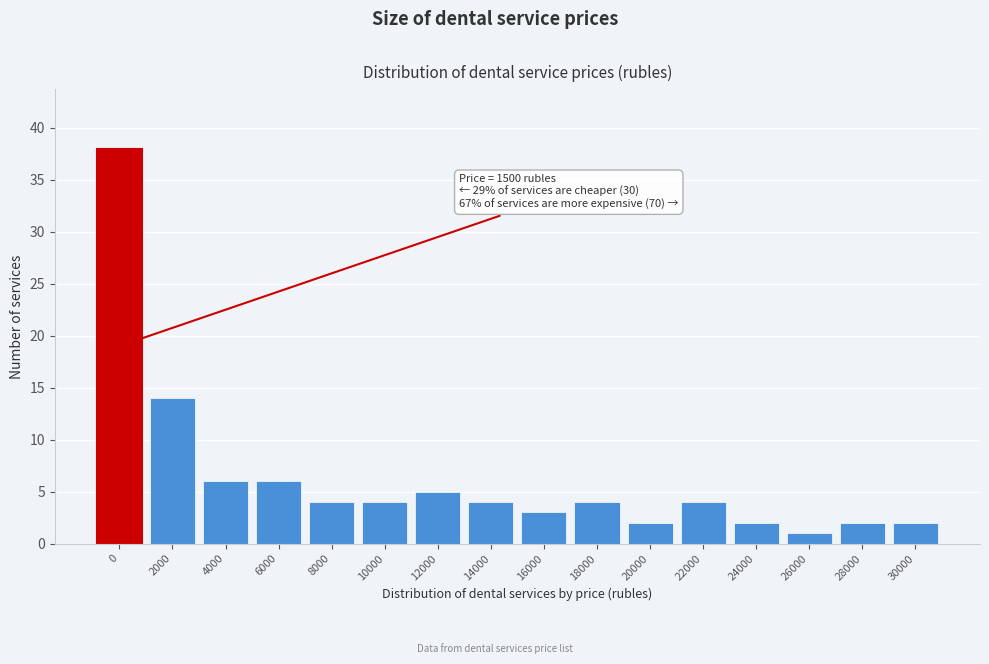

Reading left to right, what are all the values shown in this chart?

0=38	2000=14	4000=6	6000=6	8000=4	10000=4	12000=5	14000=4	16000=3	18000=4	20000=2	22000=4	24000=2	26000=1	28000=2	30000=2